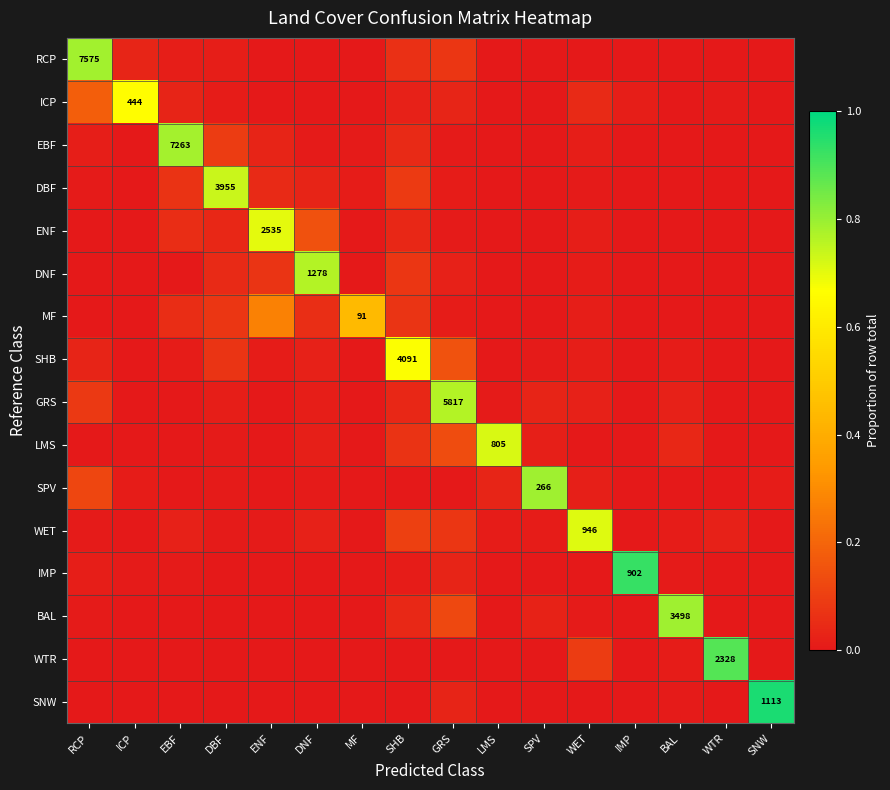

How many positive values does the EBF series have?

12